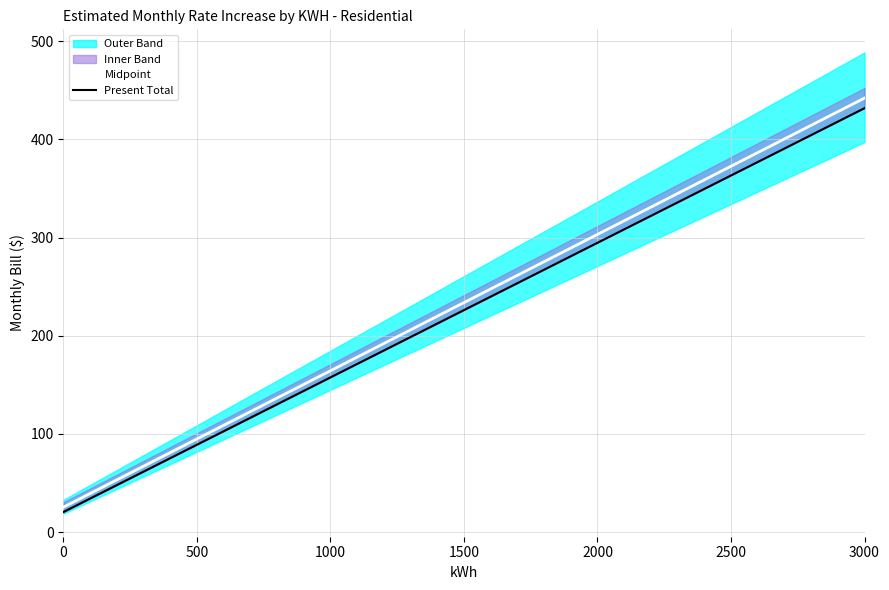

Rank the series by their maximum value, from lowest to highest.

Present Total, Midpoint